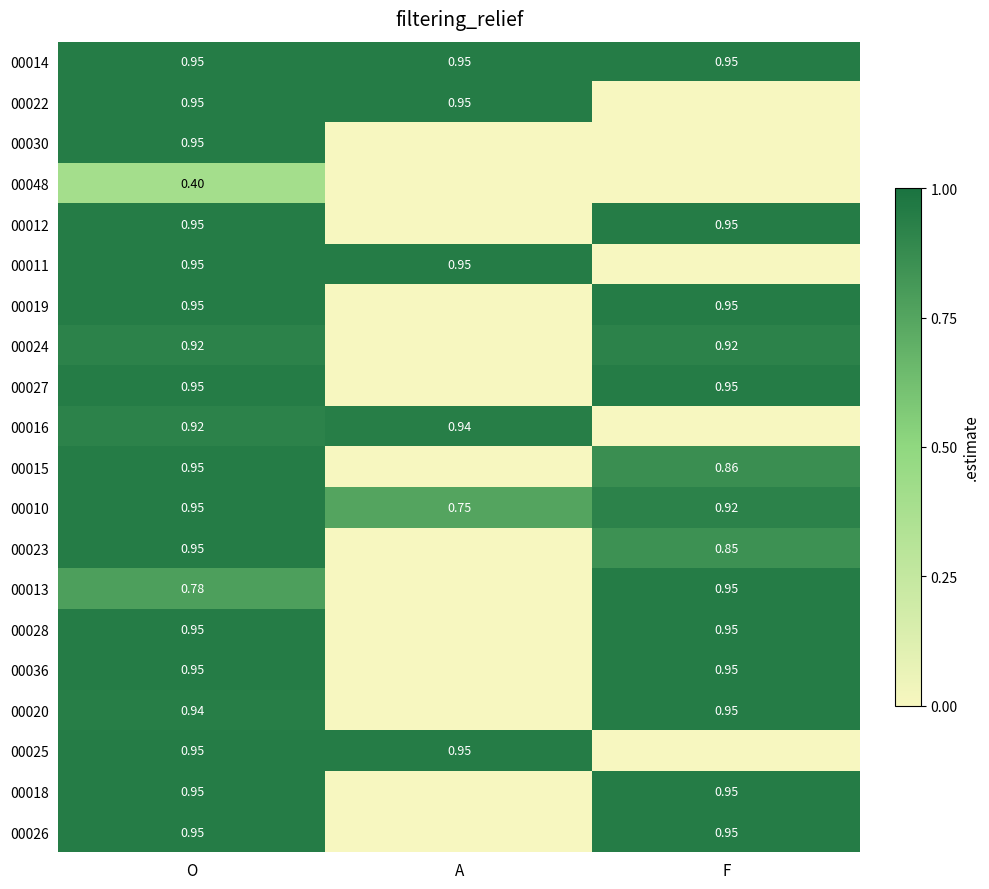

What is the maximum value shown in the chart?

0.9